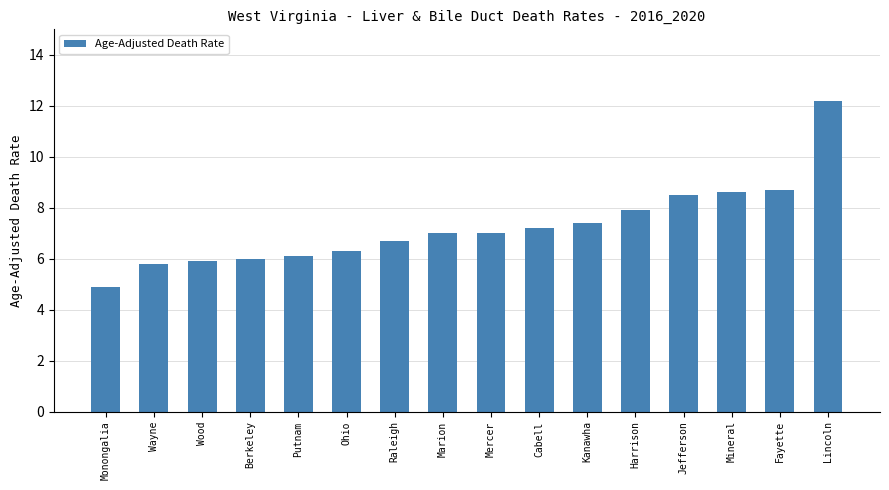

Are the bars grouped side by side (vs. stacked)?

No